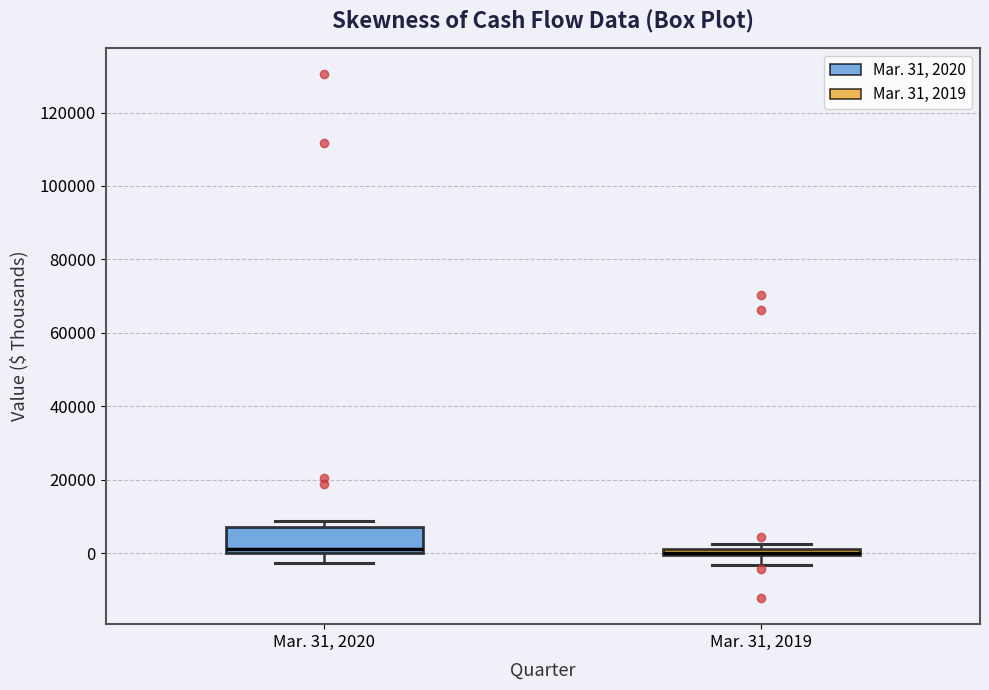

Comparing the boxes themselves (not the whiskers), which one is the tallest?

Mar. 31, 2020